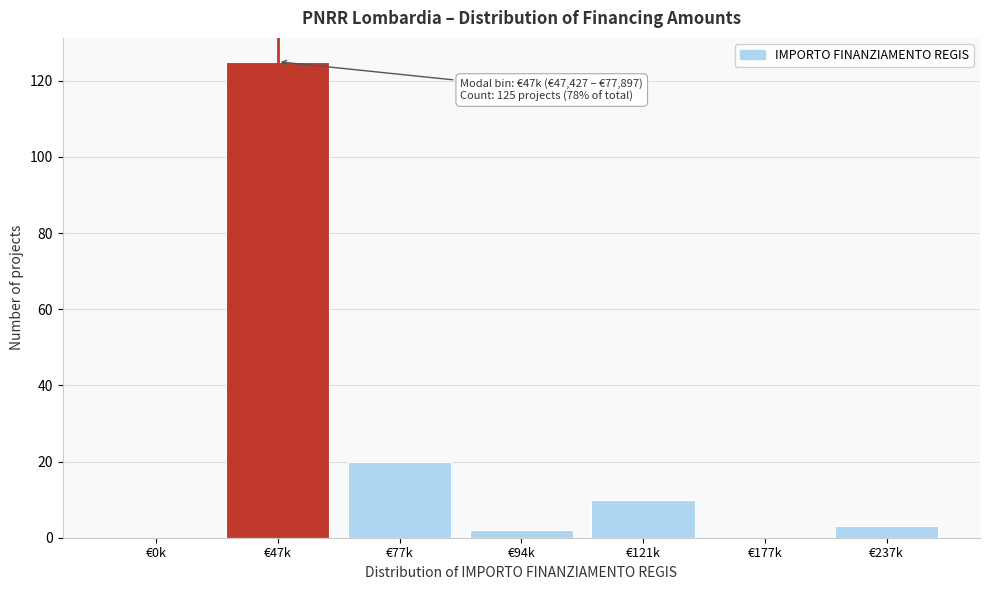

Reading right to left, extract all data points from this chart.

€237k=3	€177k=0	€121k=10	€94k=2	€77k=20	€47k=125	€0k=0